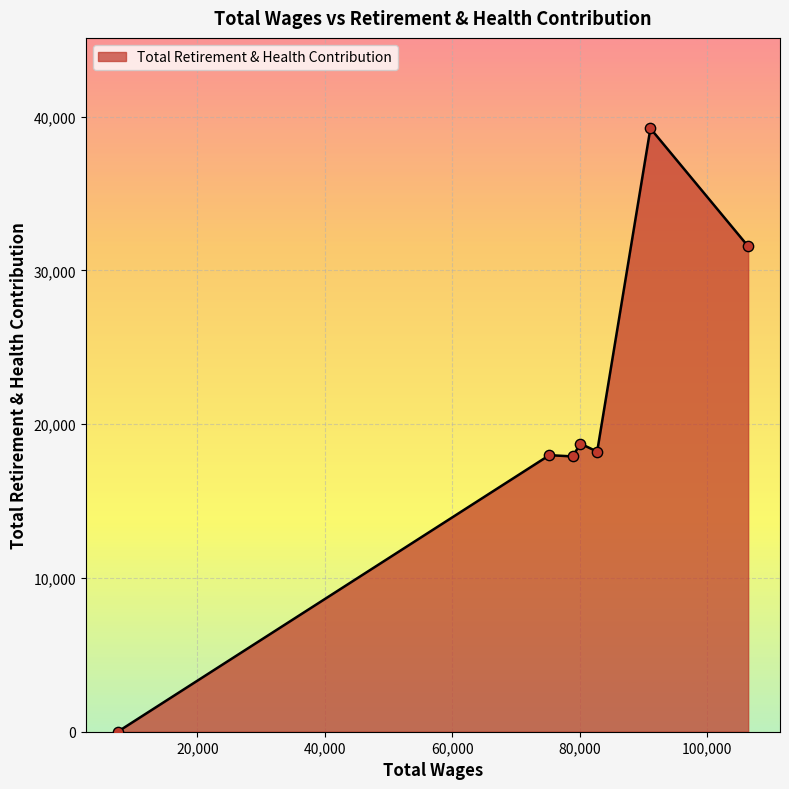

True or false: the data has more than 1 interior local peaks.

True